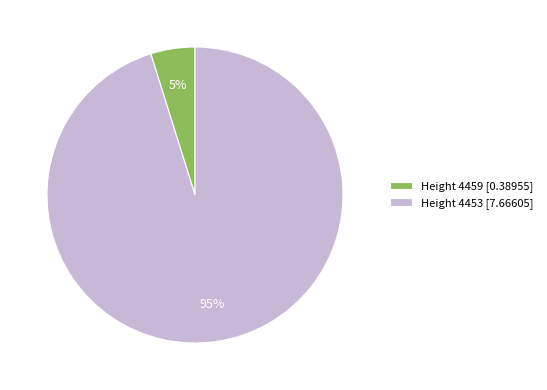

To the nearest percent, what is the difference between the largest and smallest slice percentages?

90%